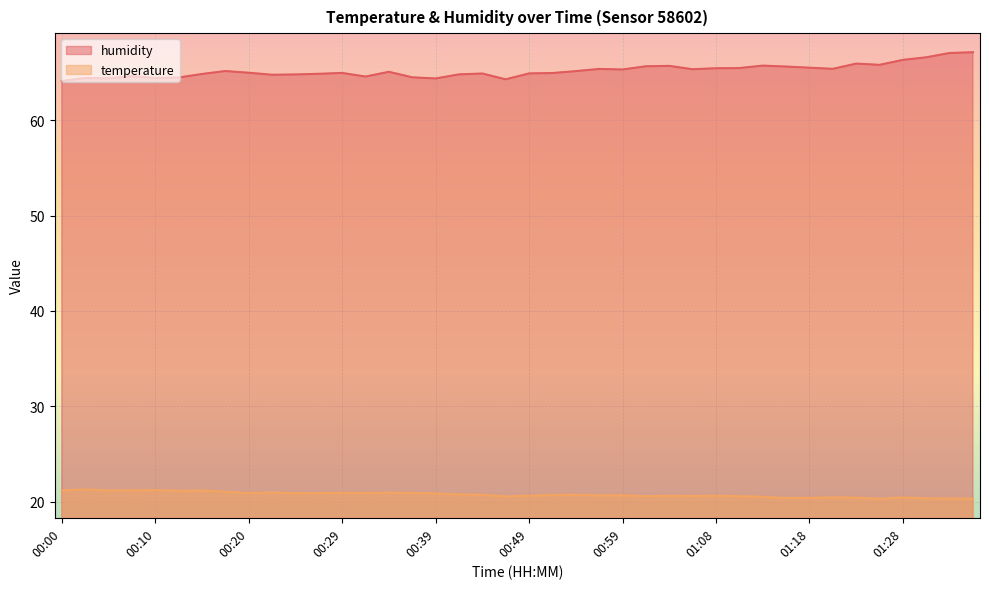

List the series in order of their overall mean, highest first.

humidity, temperature